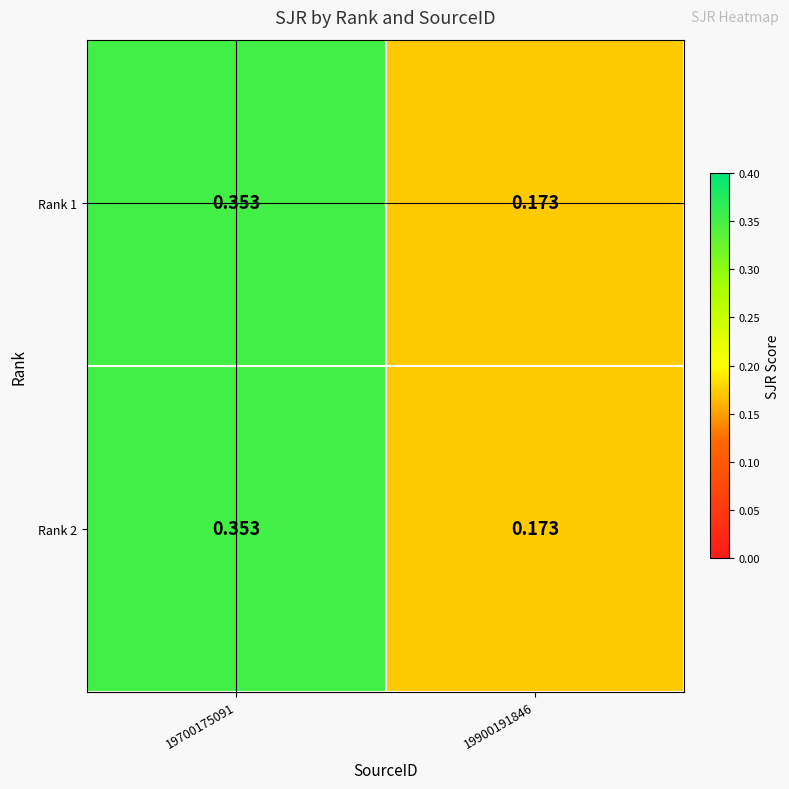

Is the value of Rank 2 at 19700175091 greater than the value of Rank 1 at 19900191846?

Yes